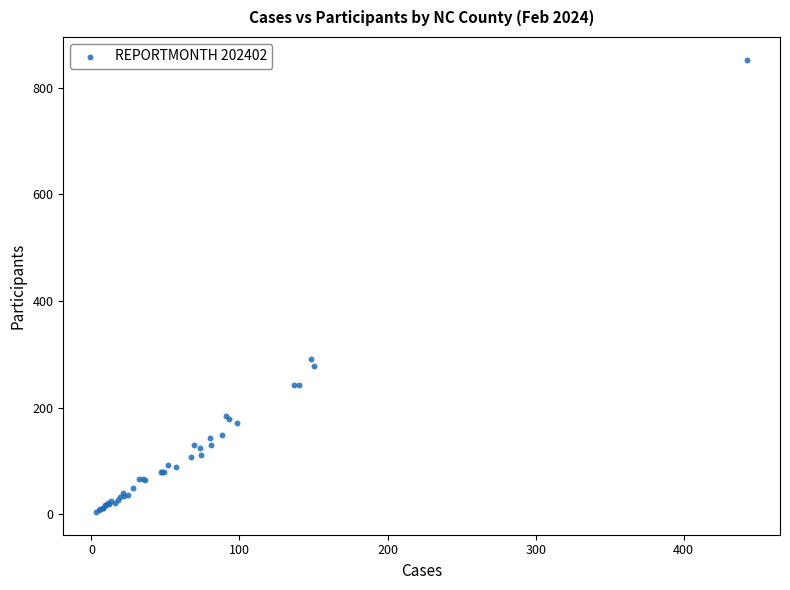

What Y value in the scatter plot is closest to 428?

292